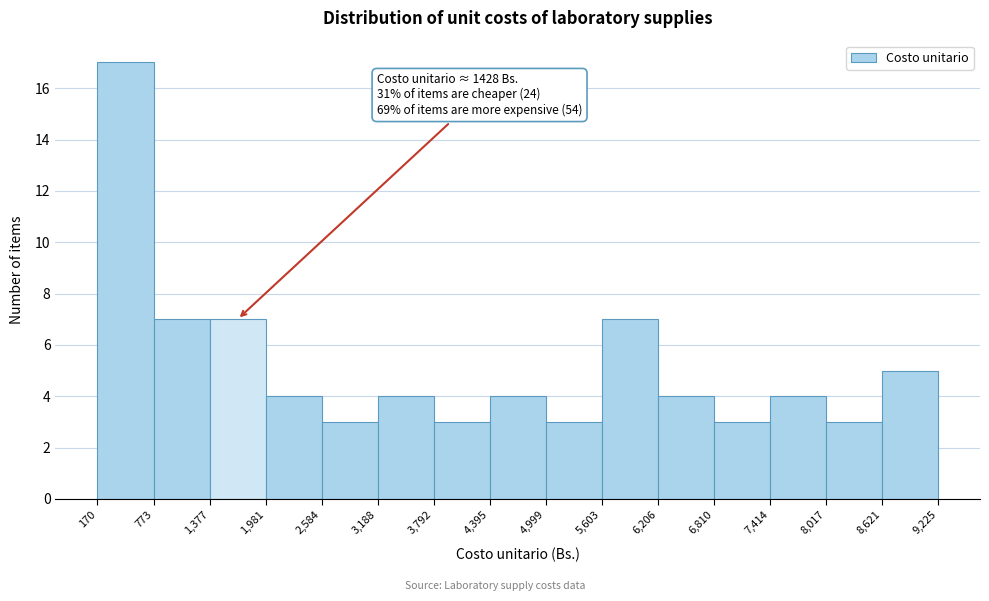

Which range on the x-axis has the tallest bar?

170 to 773